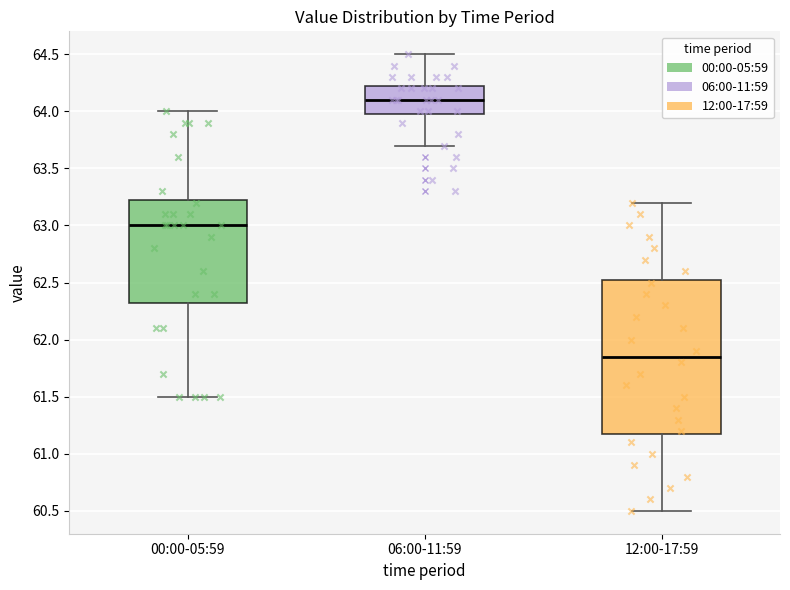

Where is the upper edge of the box for 12:00-17:59 on the y-axis? The values are not printed on the chart, so give them approximately, as read against the axis.

62.55